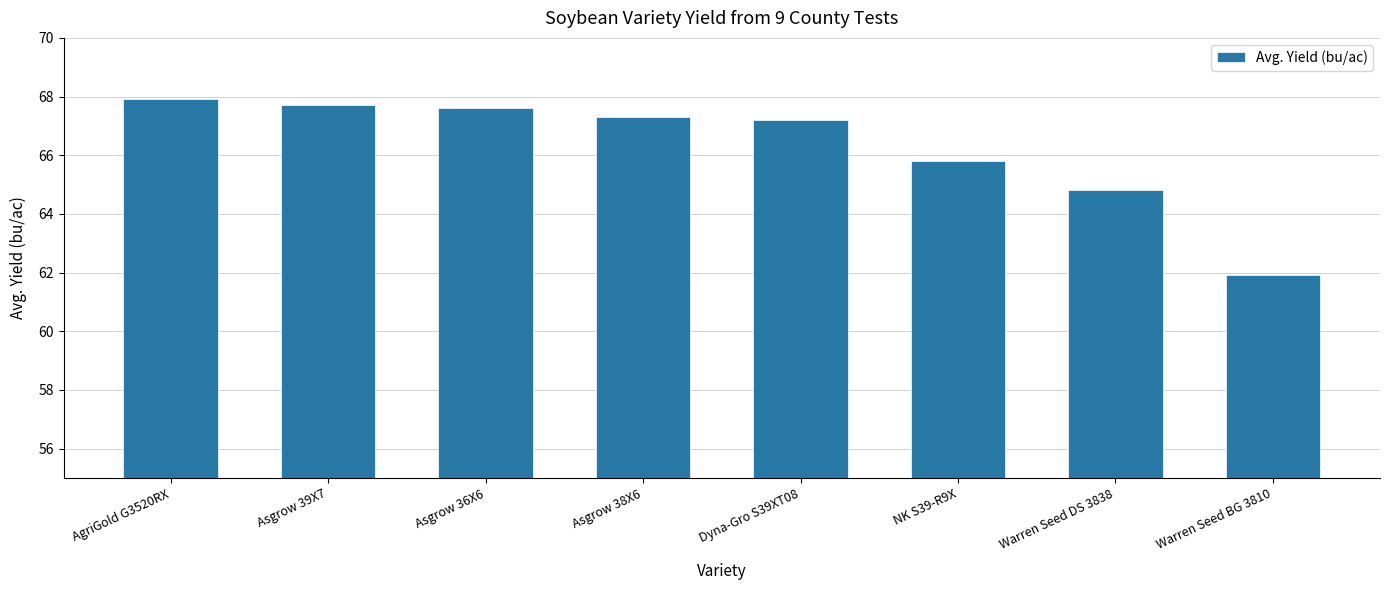

At which category does the chart reach its minimum across all series?

Warren Seed BG 3810